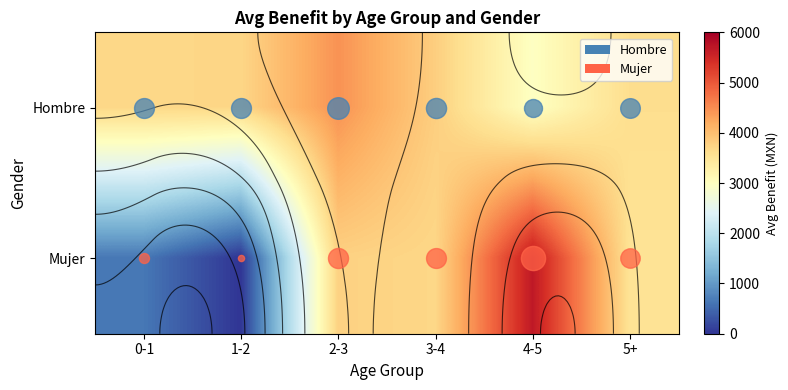

At 1-2, list the series in order from smallest to largest.

Mujer, Hombre